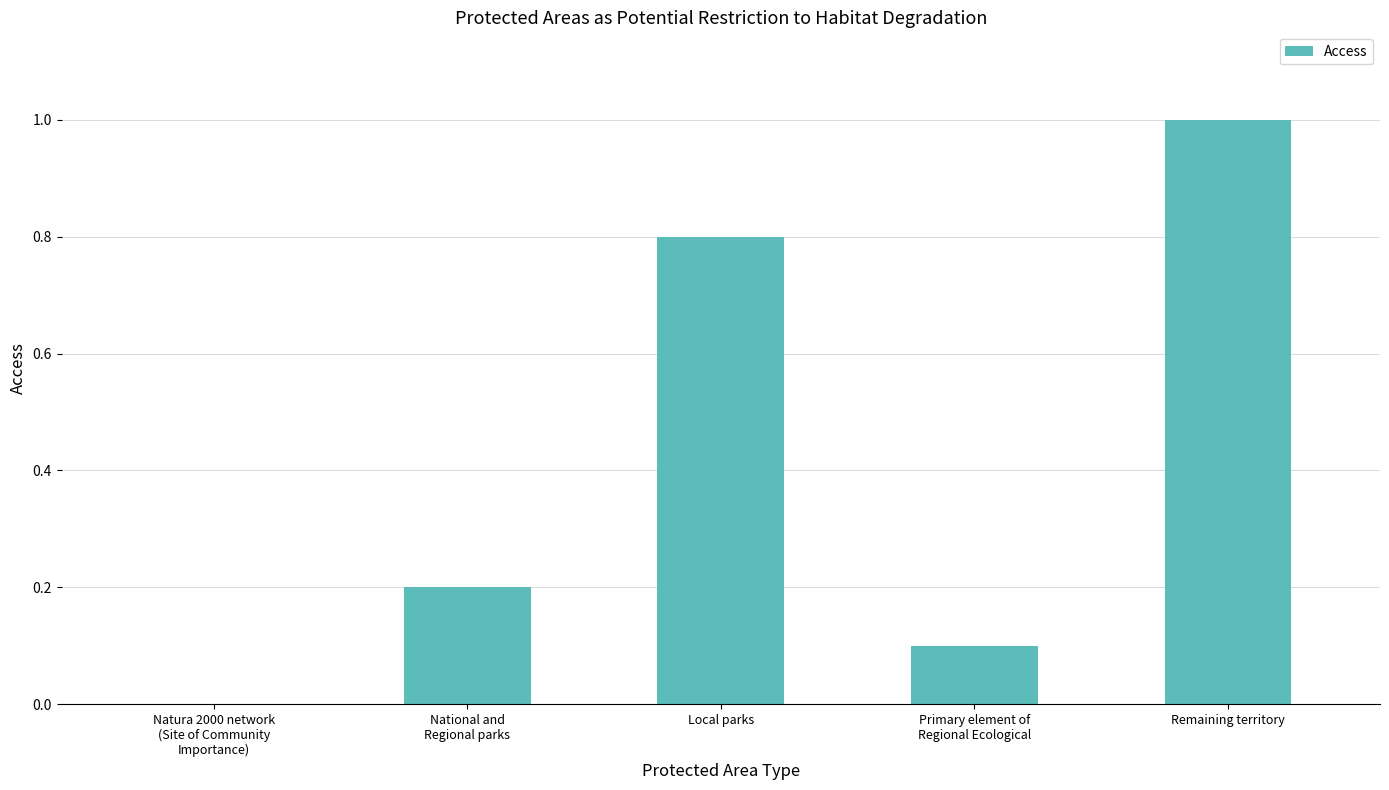

Approximately how many times larger is the value at Primary element of
Regional Ecological compared to Remaining territory?

0.1